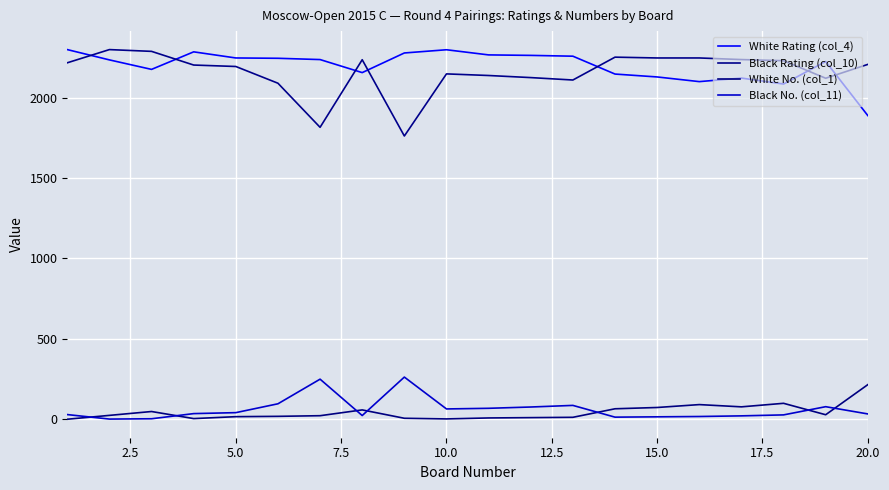

How many lines are shown in the chart?

4